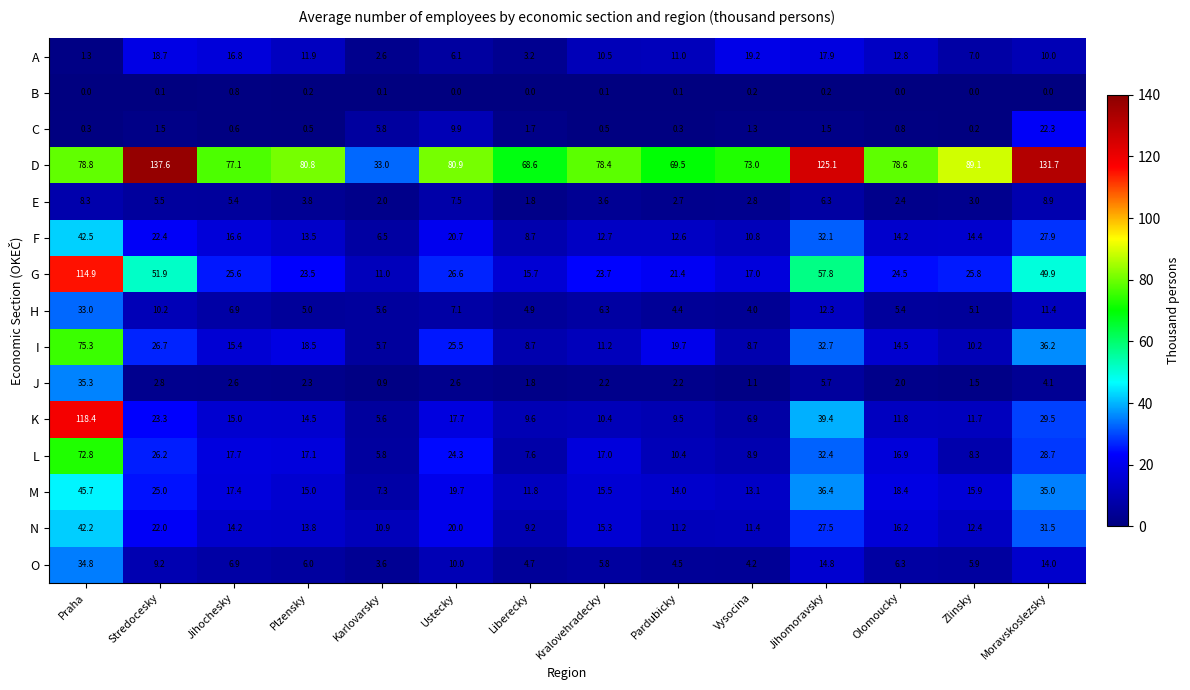

What is the difference between the highest and lowest values at Praha?

118.4